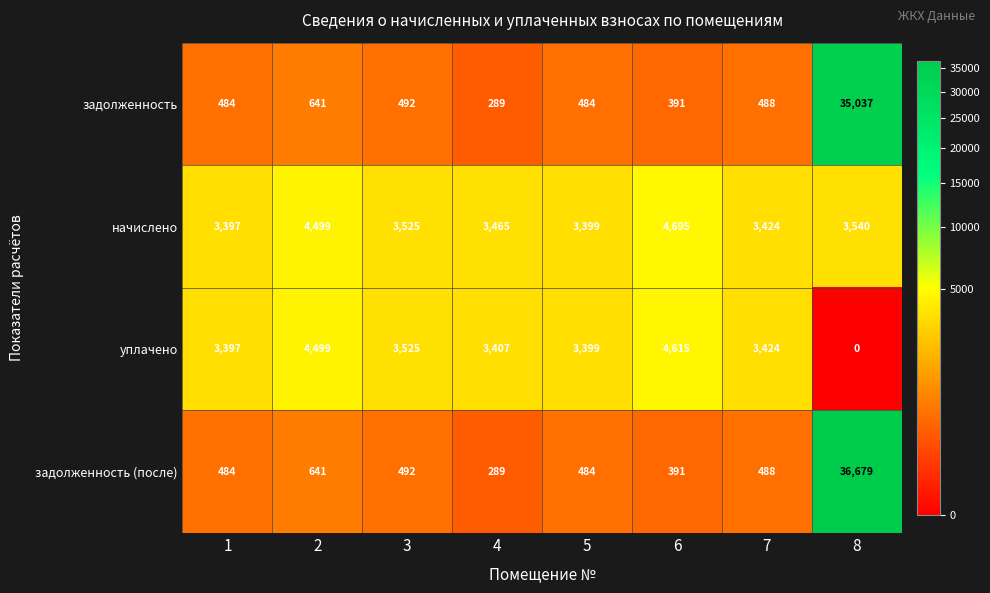

At how many categories does at least one series exceed 3645?

3